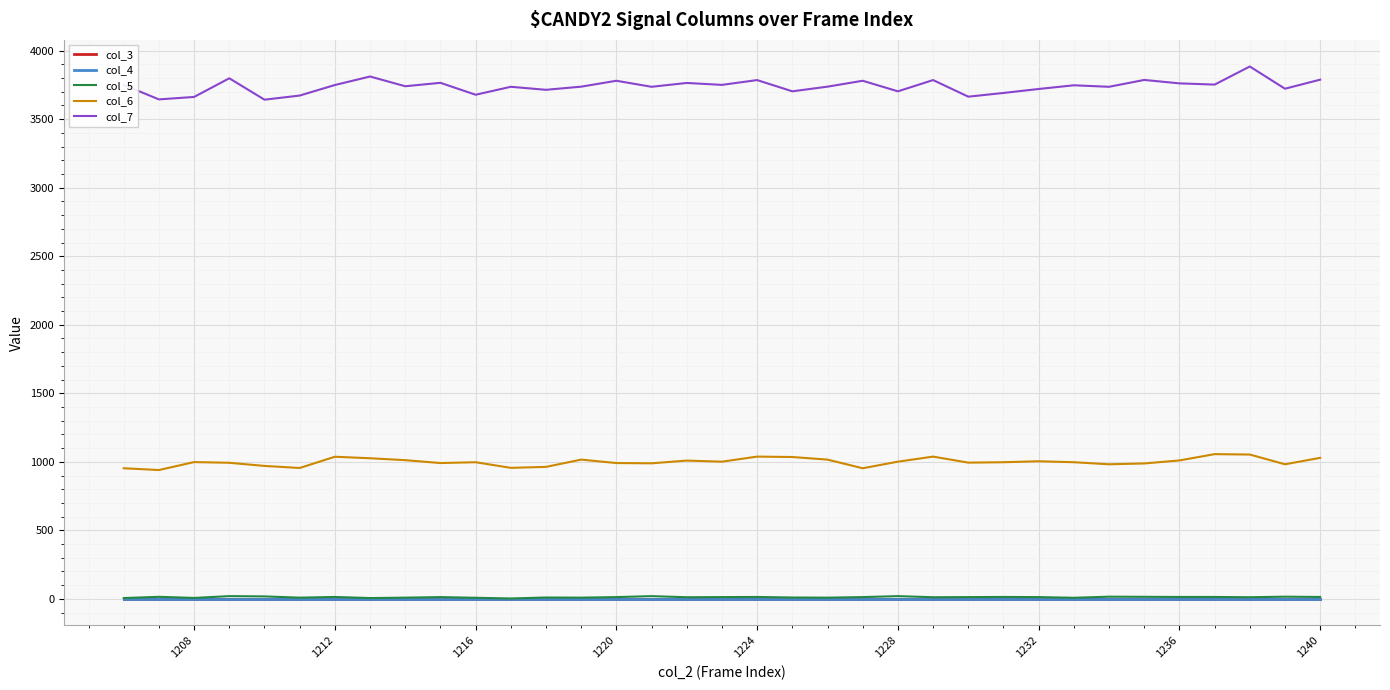

Does the chart display data point markers on the line(s)?

No